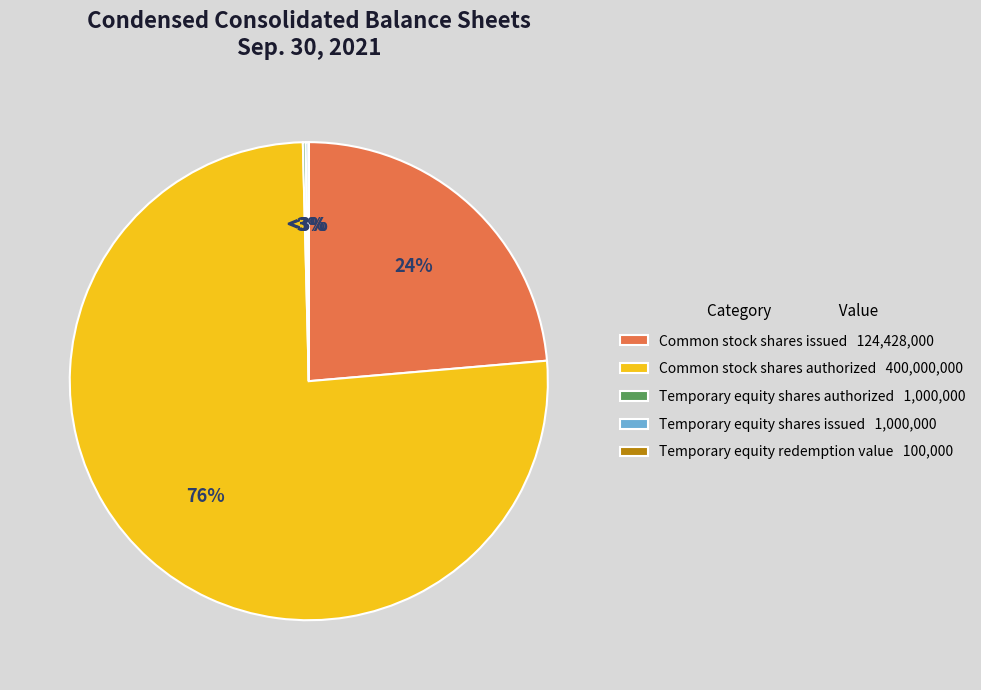

What is the largest slice in the pie chart?

Common stock shares authorized